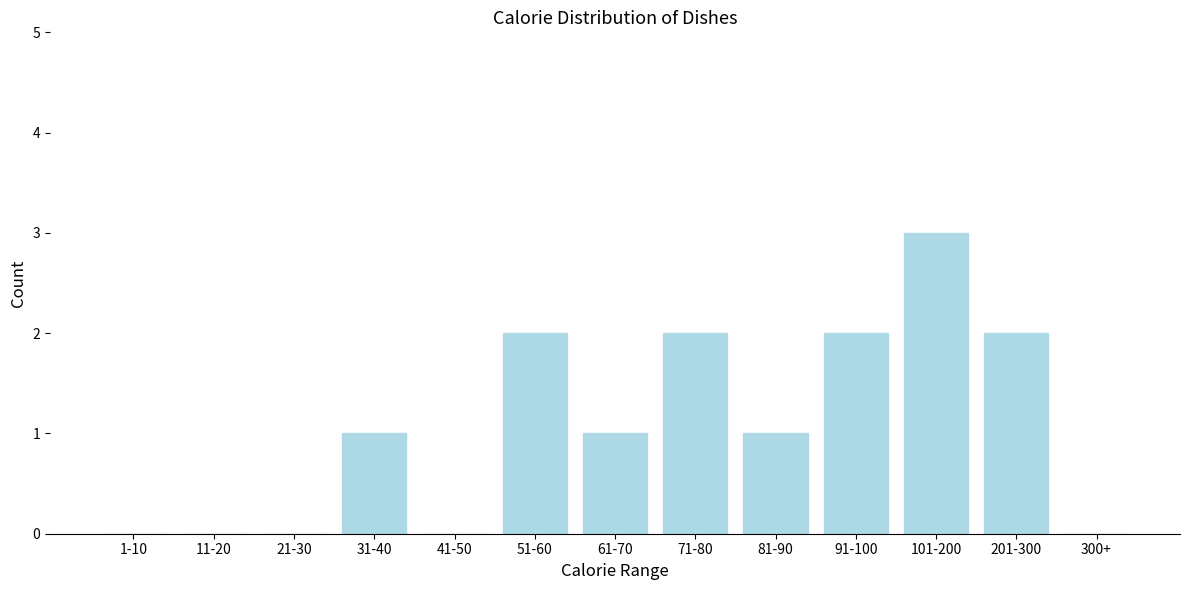

Reading left to right, extract all data points from this chart.

1-10=0	11-20=0	21-30=0	31-40=1	41-50=0	51-60=2	61-70=1	71-80=2	81-90=1	91-100=2	101-200=3	201-300=2	300+=0